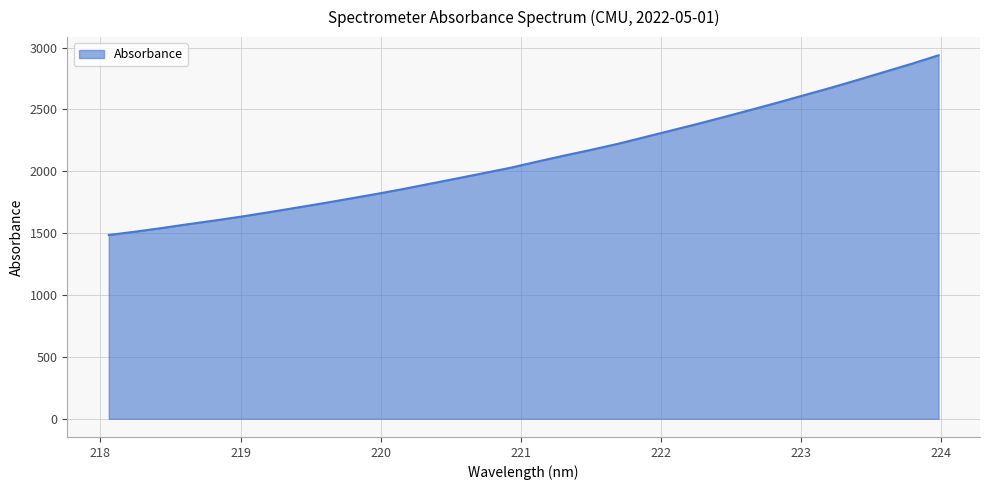

Does the chart have visible grid lines?

Yes